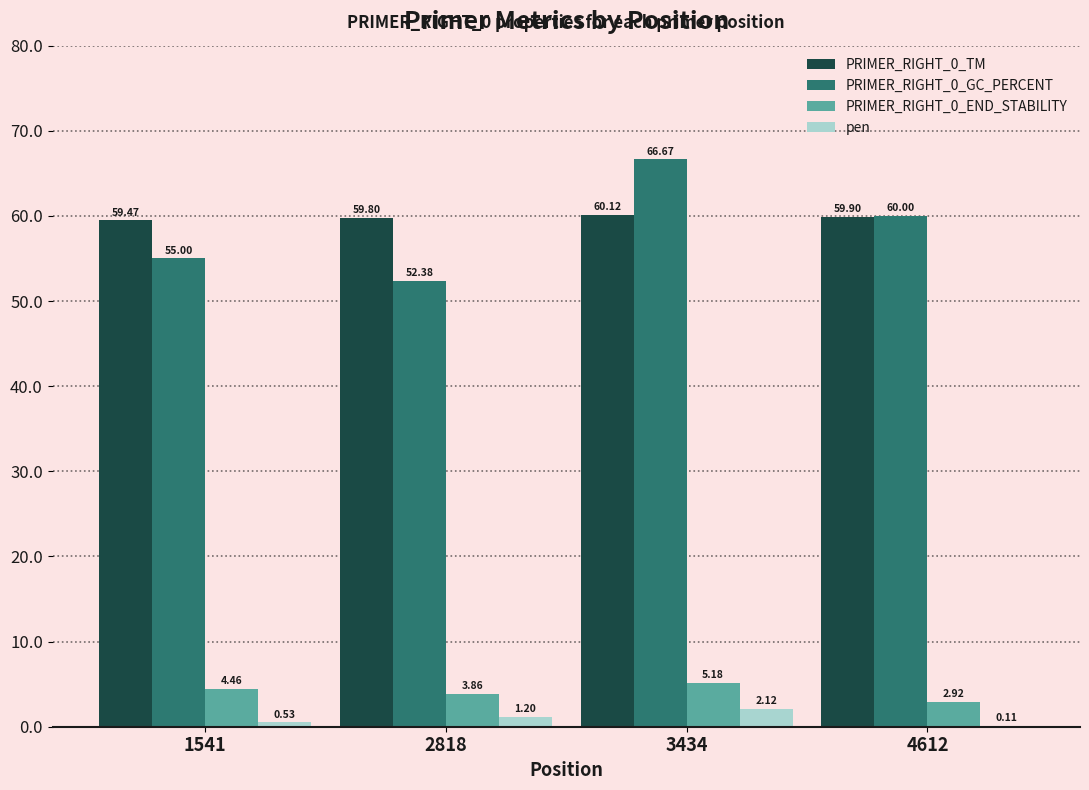

At which category is the sum across all series the highest?

3434